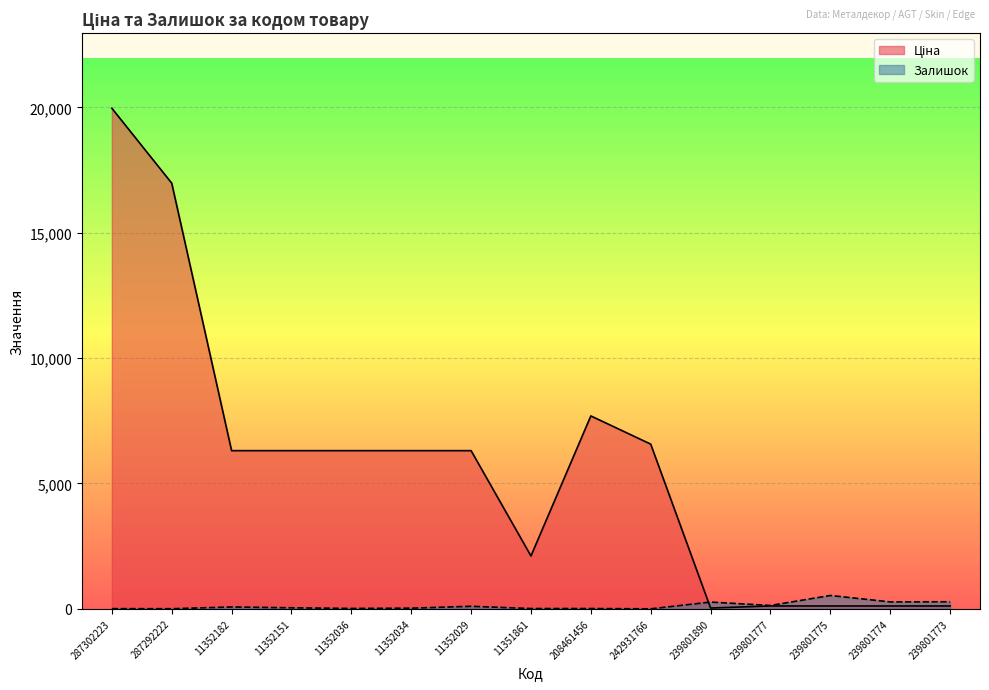

At how many categories does at least one series exceed 10033?

2